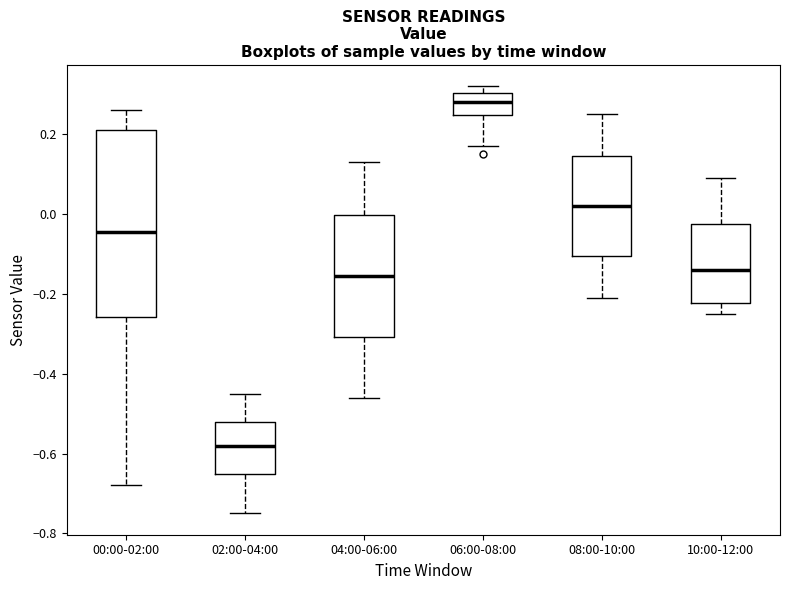

Where does the upper whisker of the box for 04:00-06:00 end on the y-axis? The values are not printed on the chart, so give them approximately, as read against the axis.

0.14